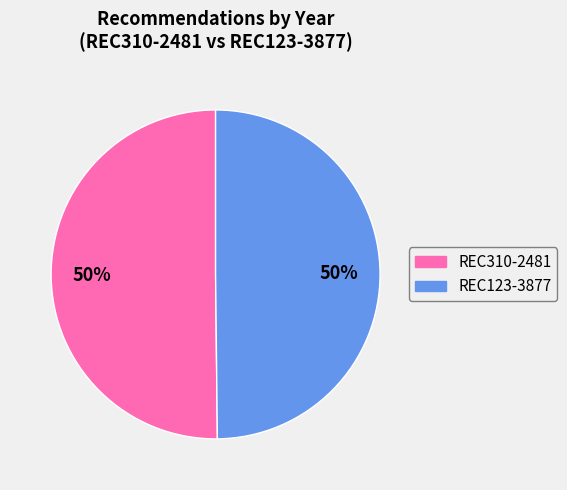

To the nearest percent, what portion does REC123-3877 represent?

50%